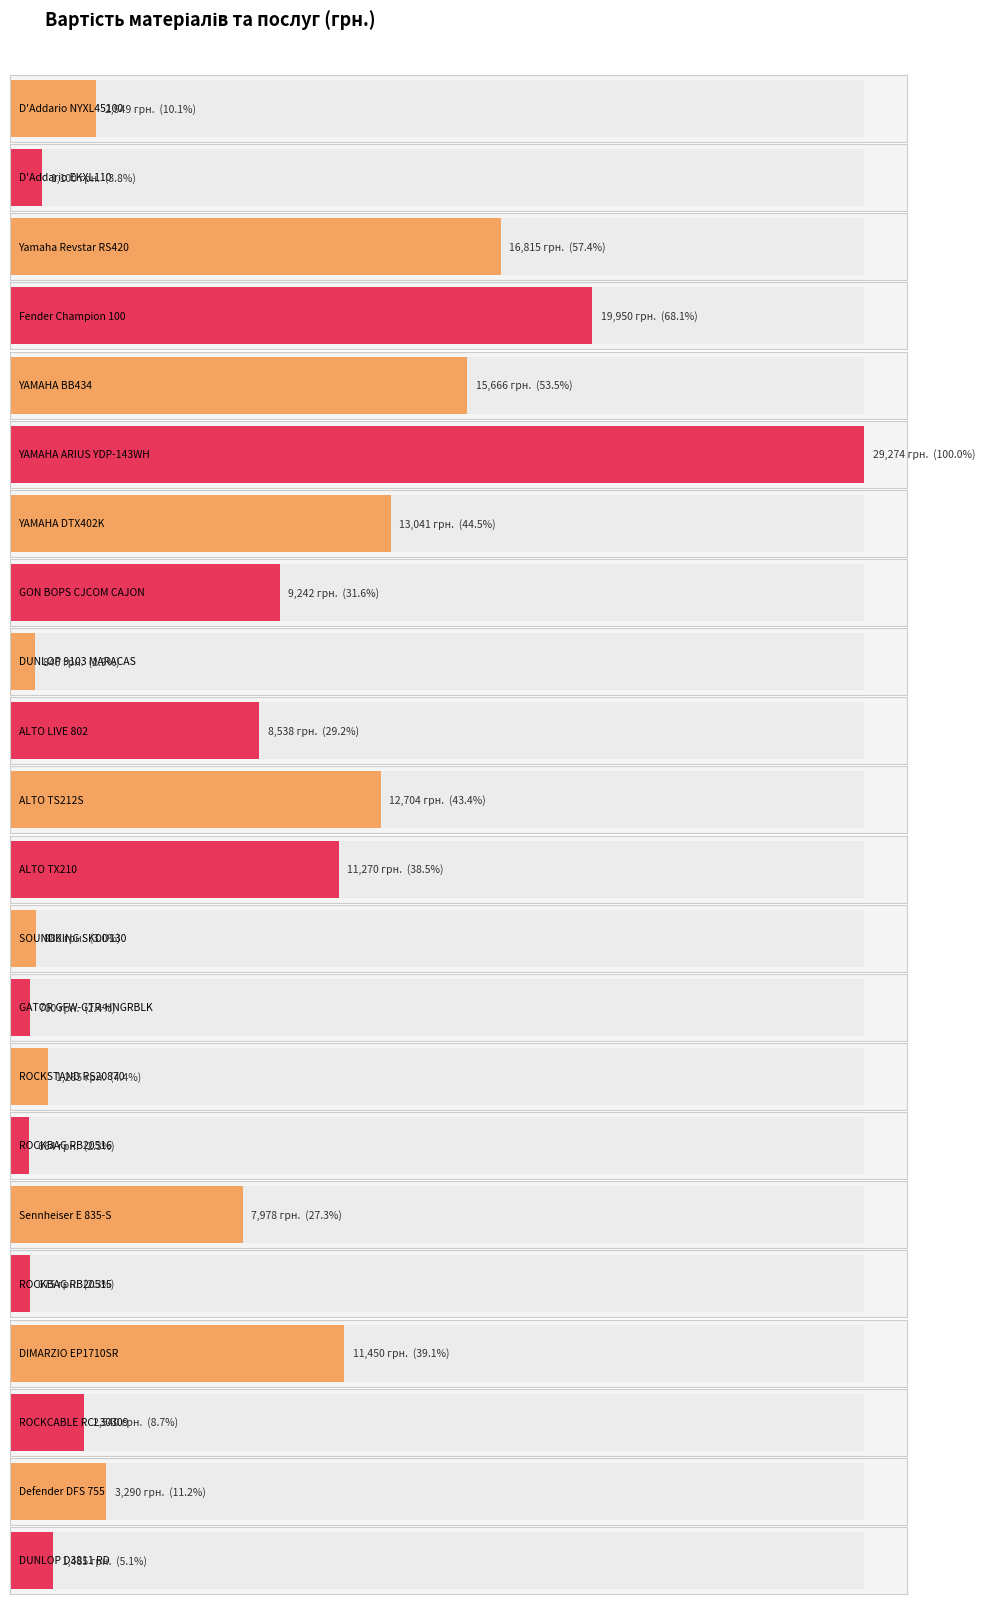

What is the difference between the maximum and minimum values?

28610